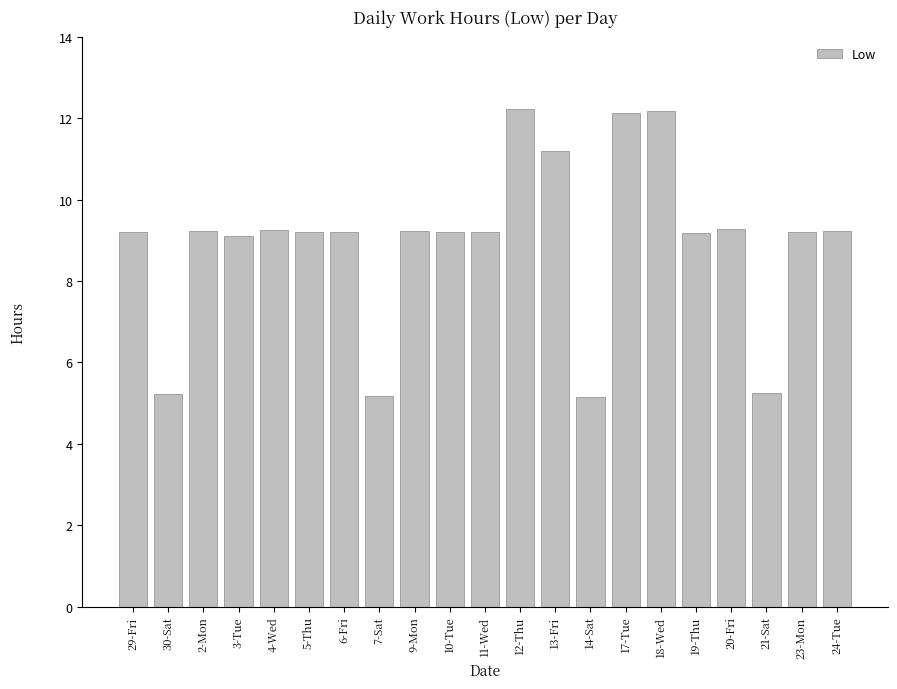

Is it true that the value at 11-Wed is 9.2?

True